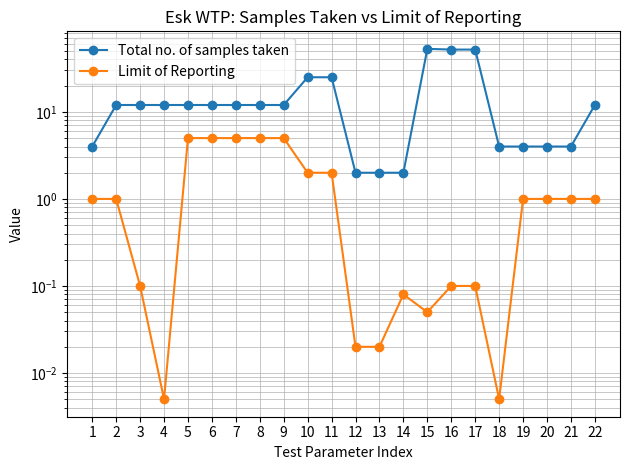

What is the difference between the maximum and minimum values in the Total no. of samples taken series?

51.0